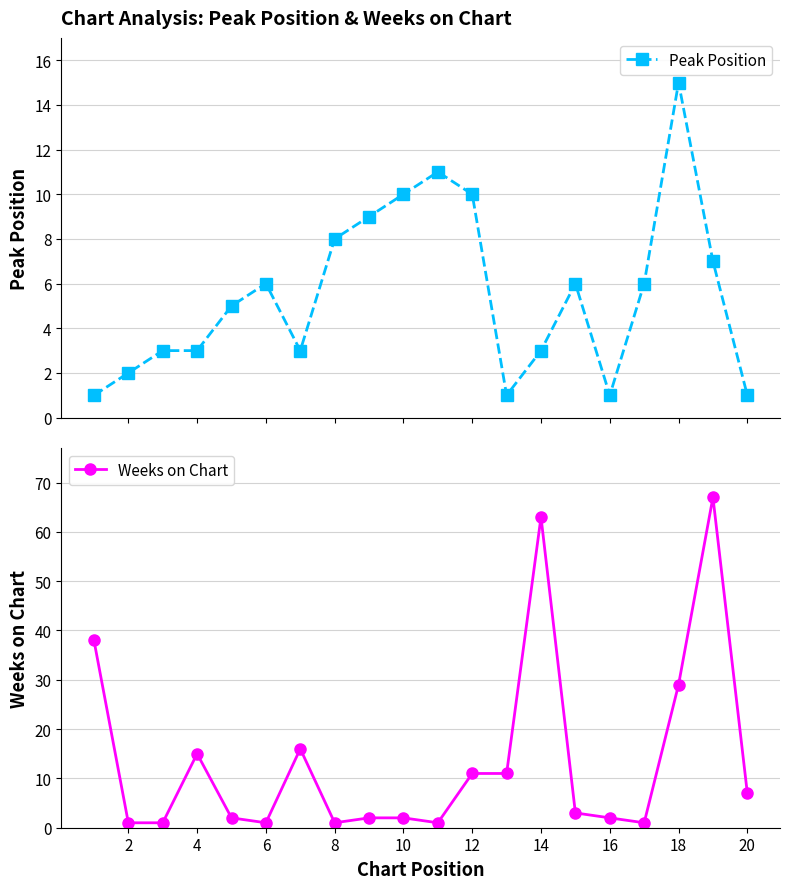

Is it true that Weeks on Chart equals 6 at 4?

False